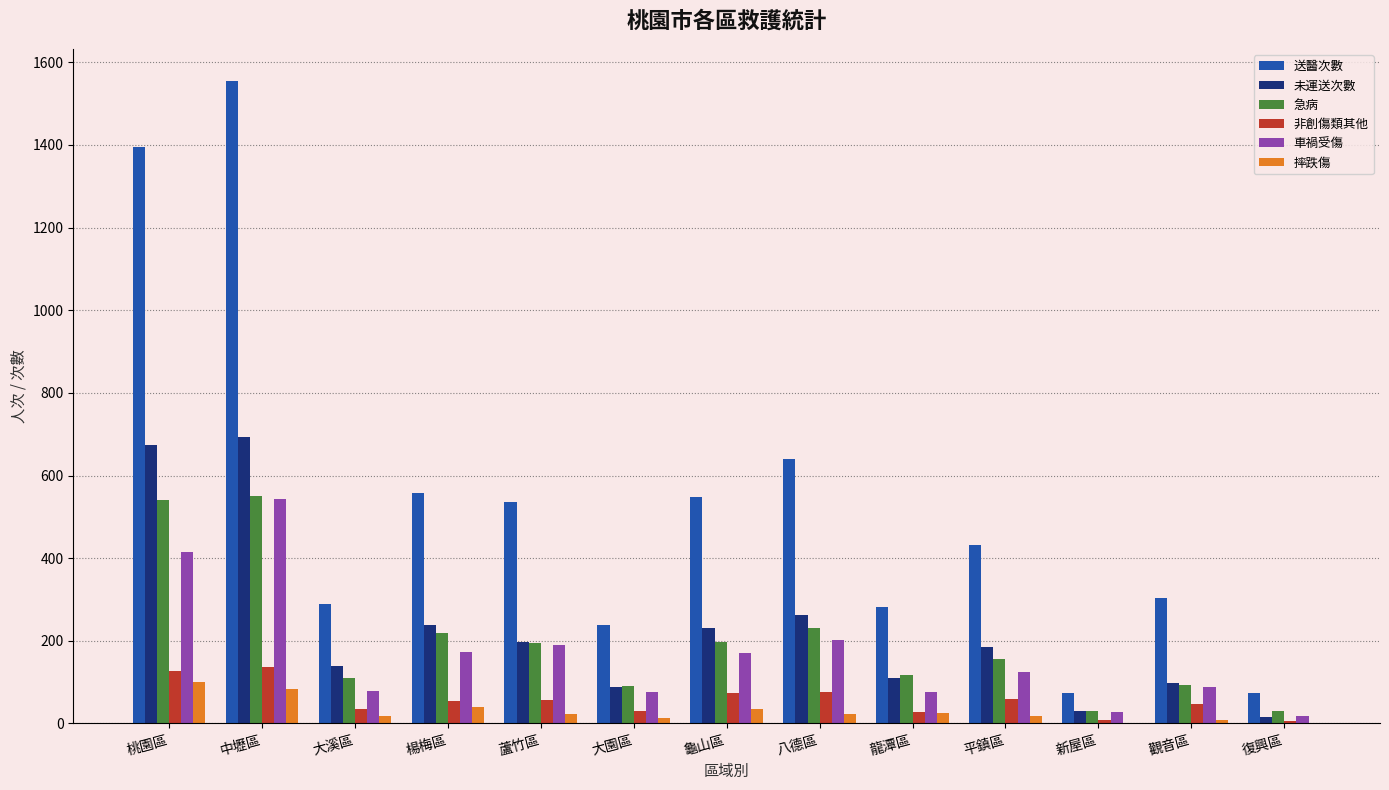

At which label does 車禍受傷 first exceed 124?

桃園區